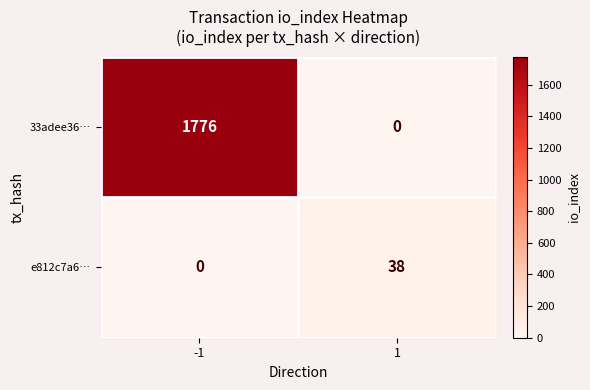

Is the value of e812c7a6… at 1 greater than the value of 33adee36… at 1?

Yes